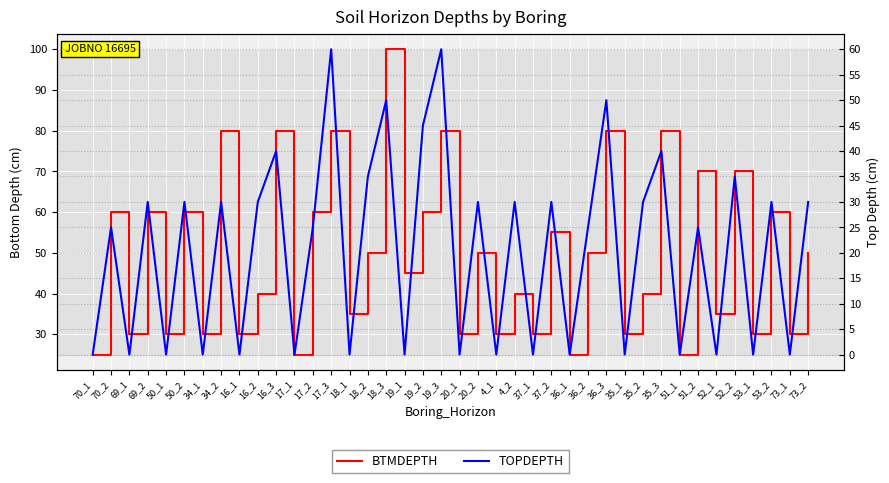

How many series are shown in this chart?

2